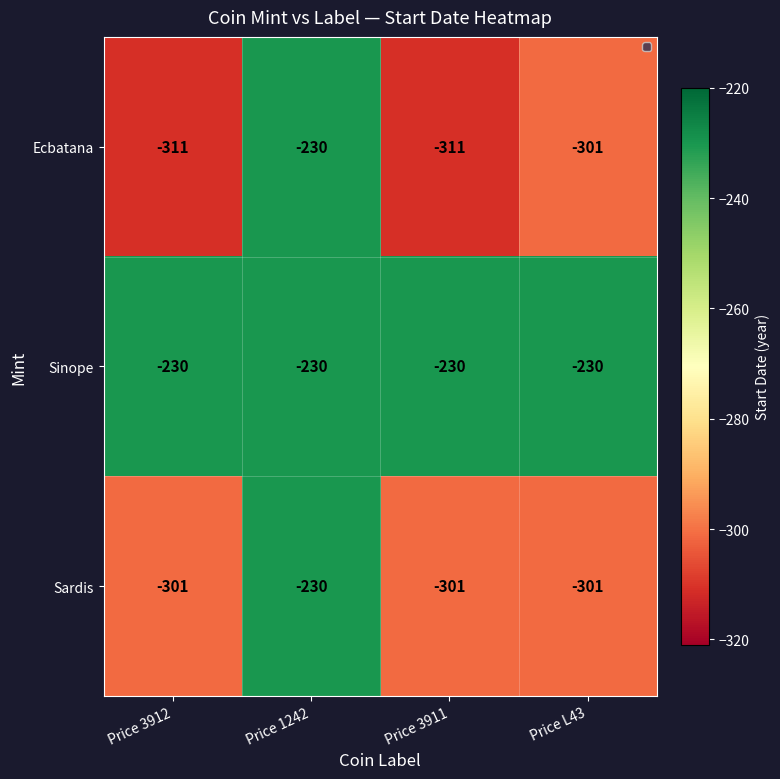

The Sardis series shows -501 at Price 3912. True or false?

False